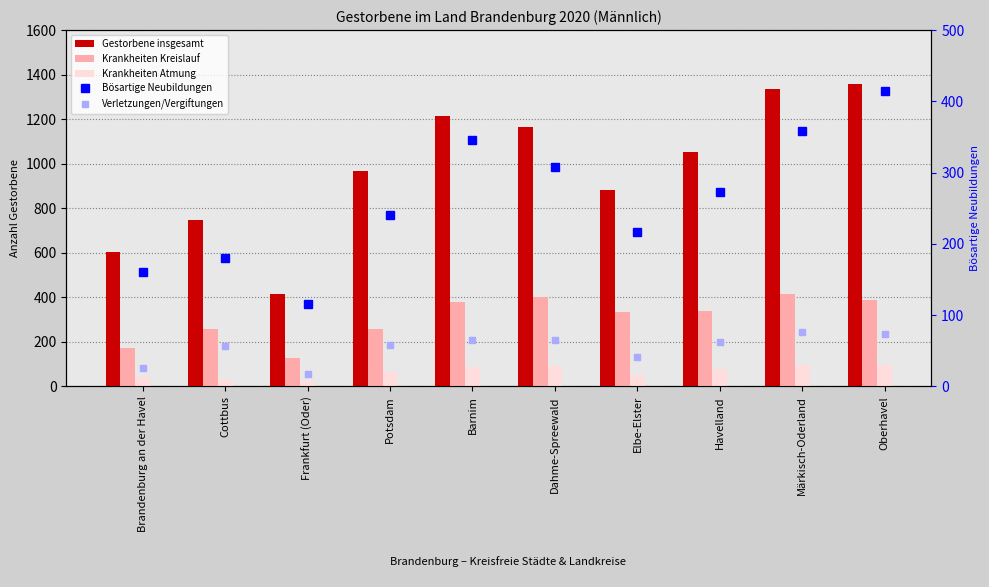

Read the Krankheiten Kreislauf value at Dahme-Spreewald, to the nearest 5.

400